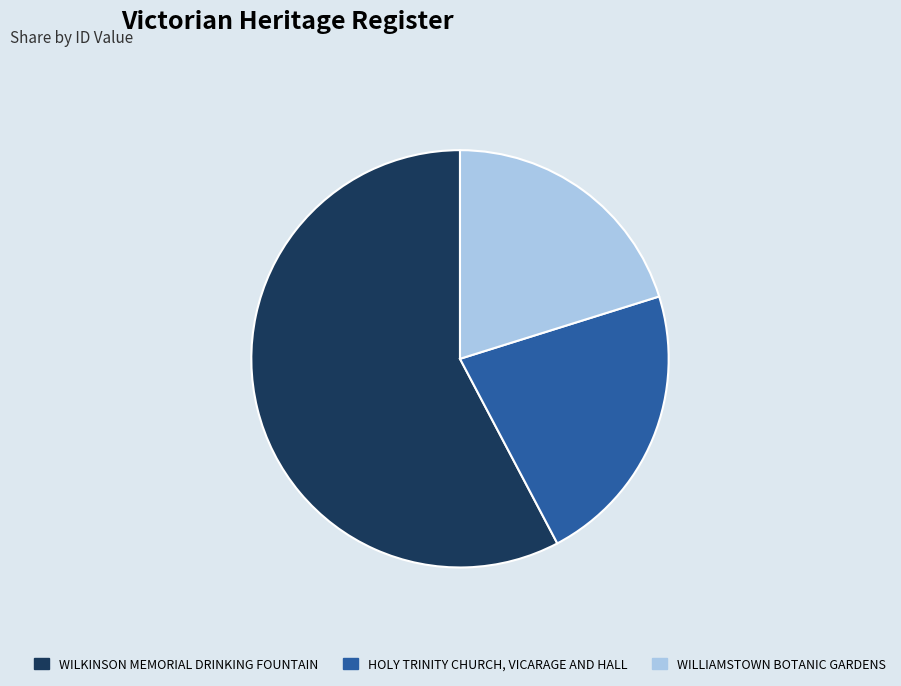

Combined, do WILLIAMSTOWN BOTANIC GARDENS and WILKINSON MEMORIAL DRINKING FOUNTAIN account for over 50%?

Yes